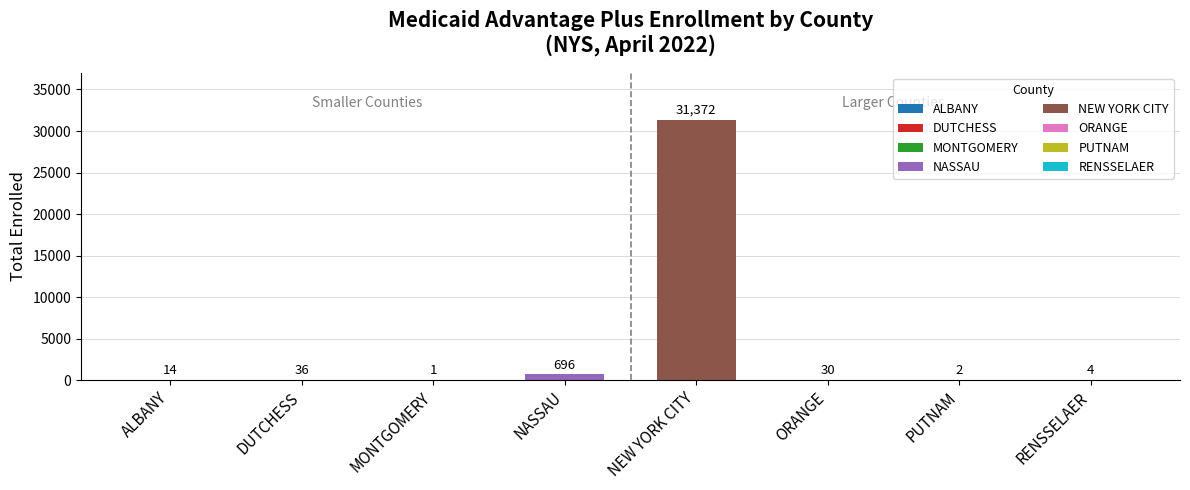

What is the sum of the values at DUTCHESS and RENSSELAER?

40